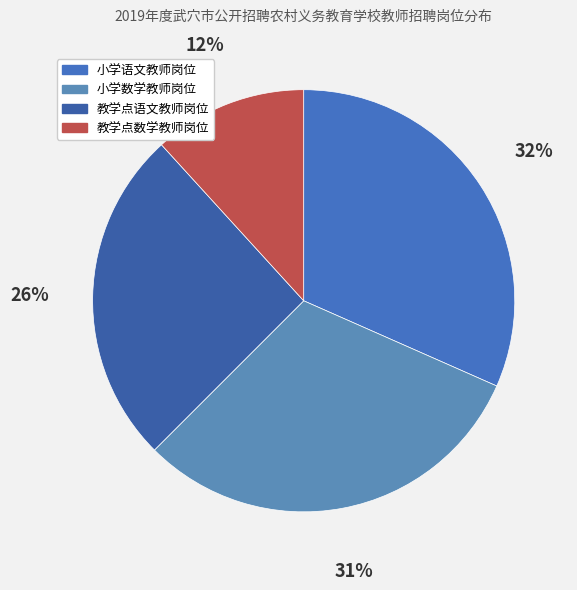

What is the largest slice in the pie chart?

小学语文教师岗位